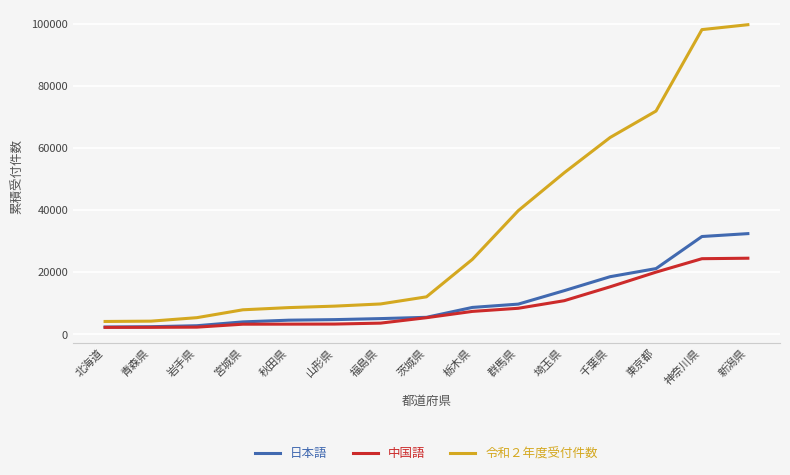

True or false: 令和２年度受付件数 and 日本語 cross at least once.

False